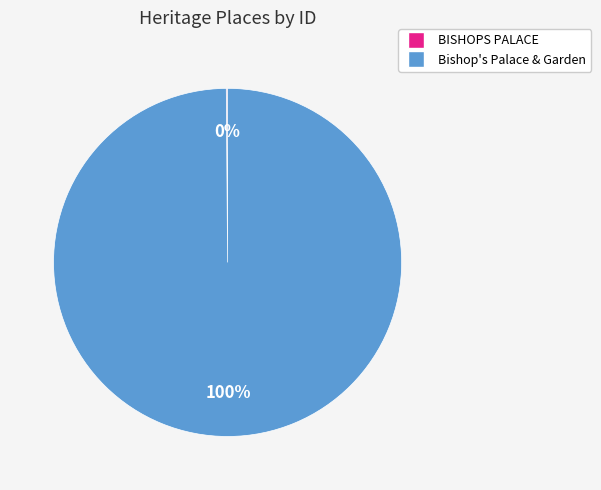

Which category accounts for the majority?

Bishop's Palace & Garden